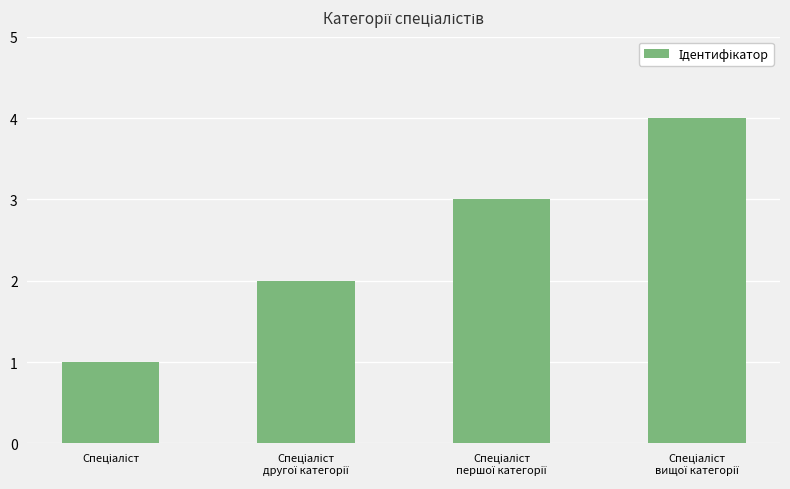

How many values are below 3?

2